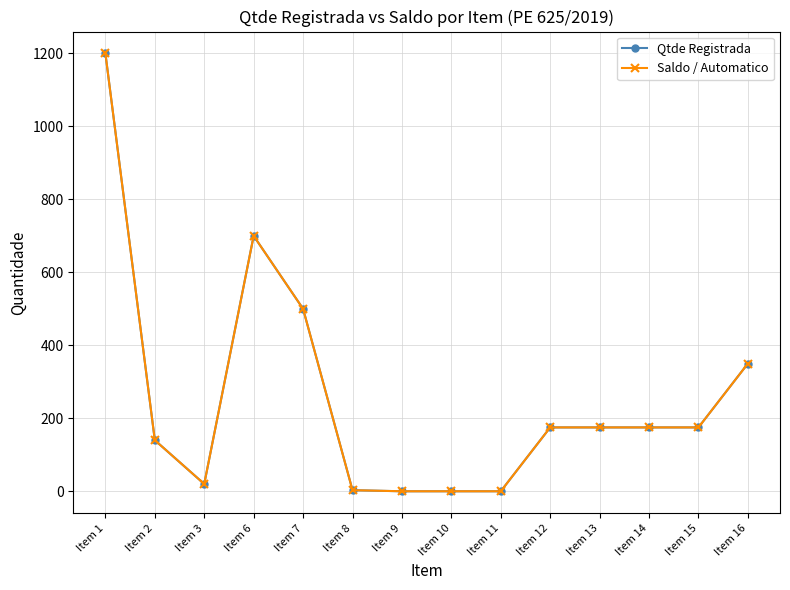

True or false: Saldo / Automatico has a value of 1200 at Item 1.

True